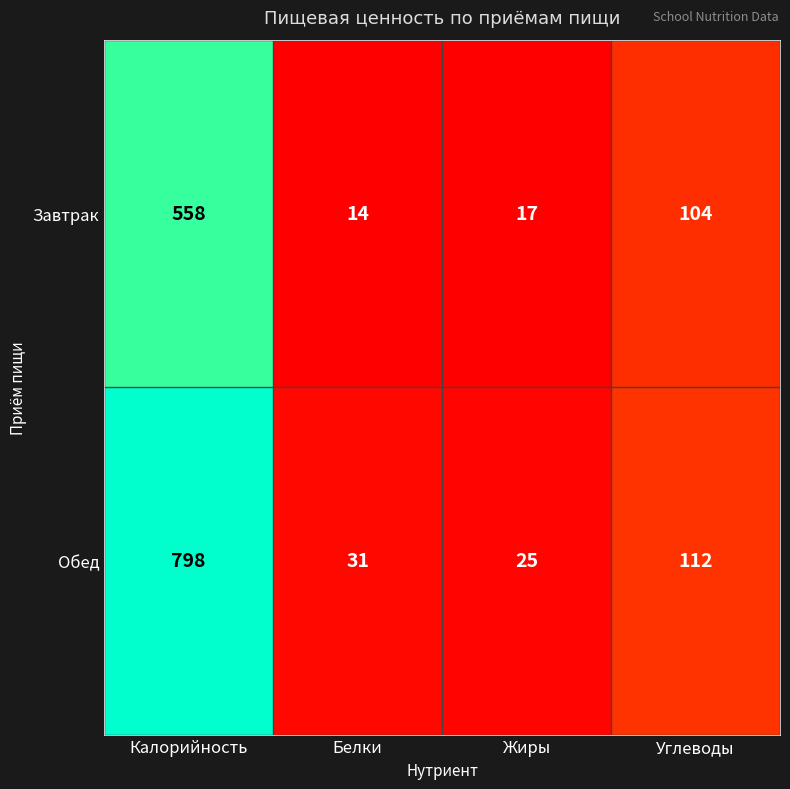

What is the difference between the highest and lowest values at Белки?

17